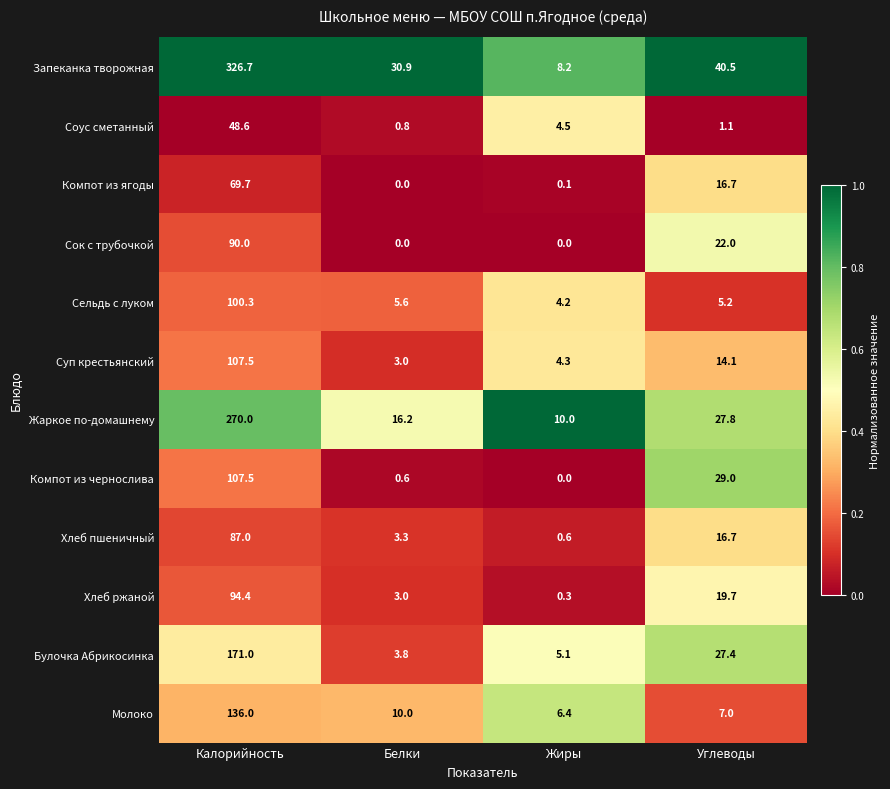

How many distinct data groups are displayed?

12